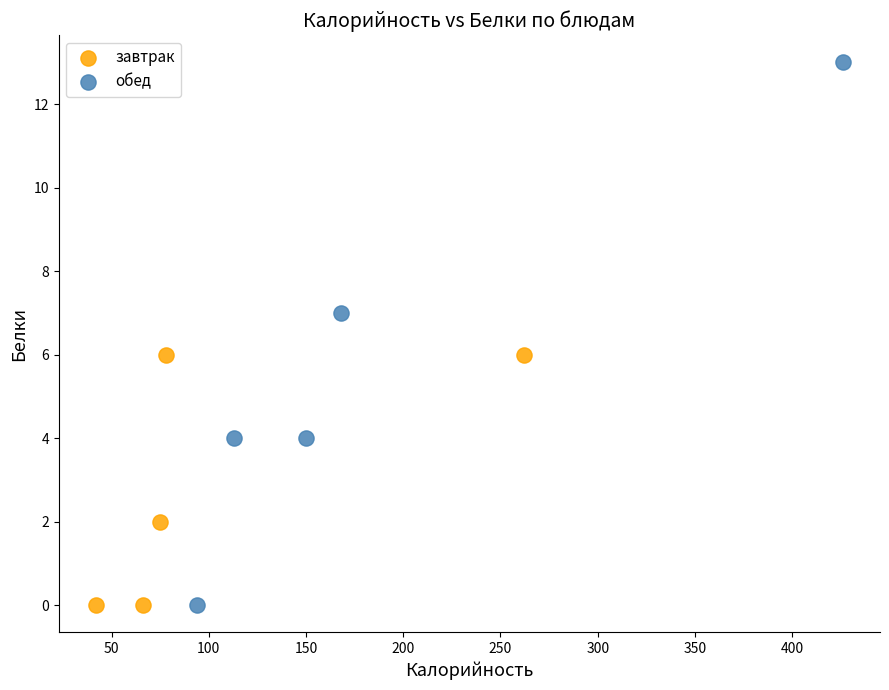

What are all the series names shown in the legend?

завтрак, обед